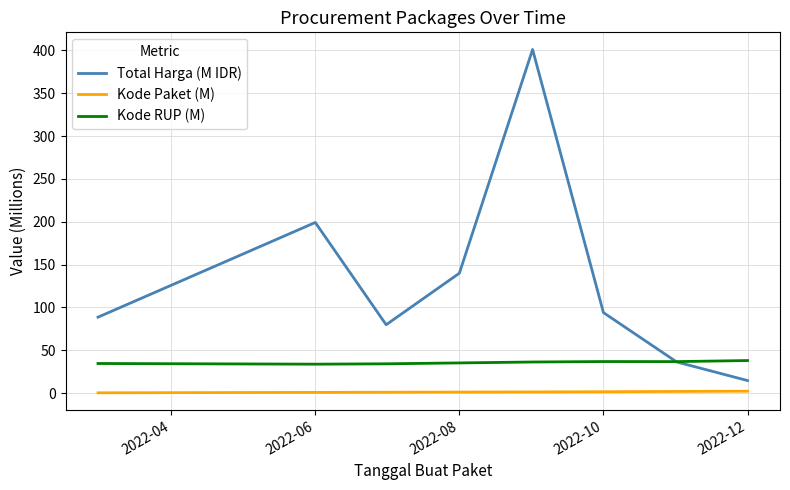

Count the number of categories in the chart.

8